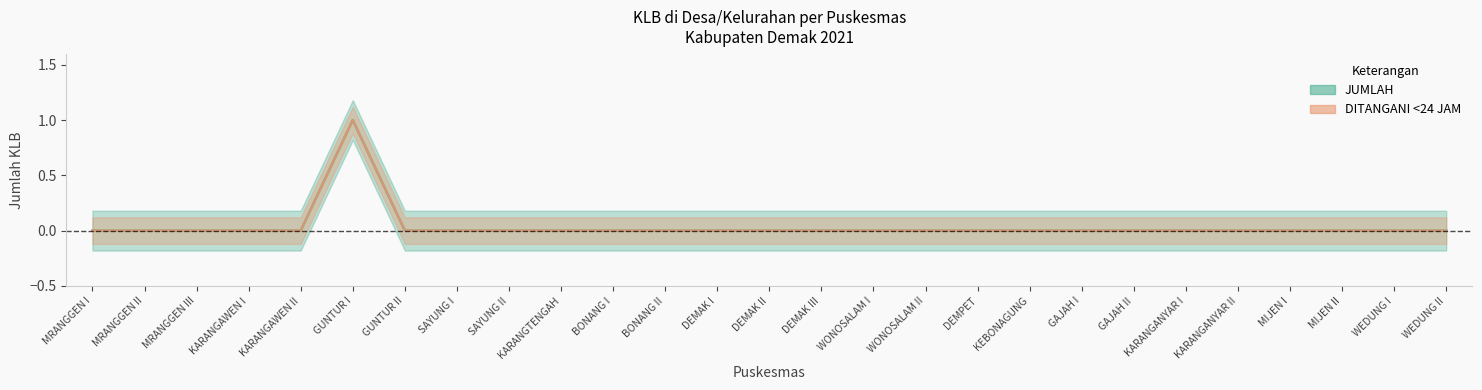

True or false: JUMLAH and DITANGANI <24 JAM cross at least once.

False